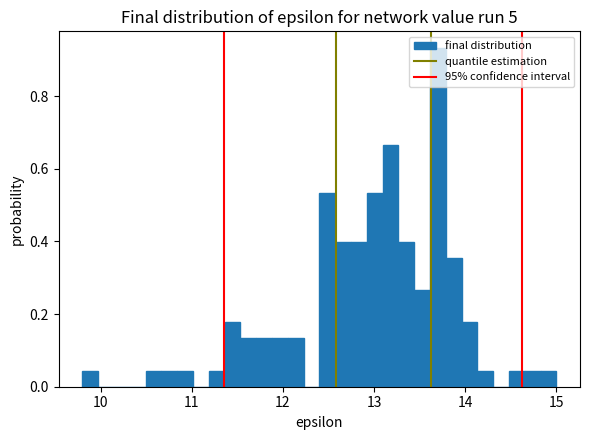

Read against the x-axis, roughly where is the centre of the tallest bar?

13.7